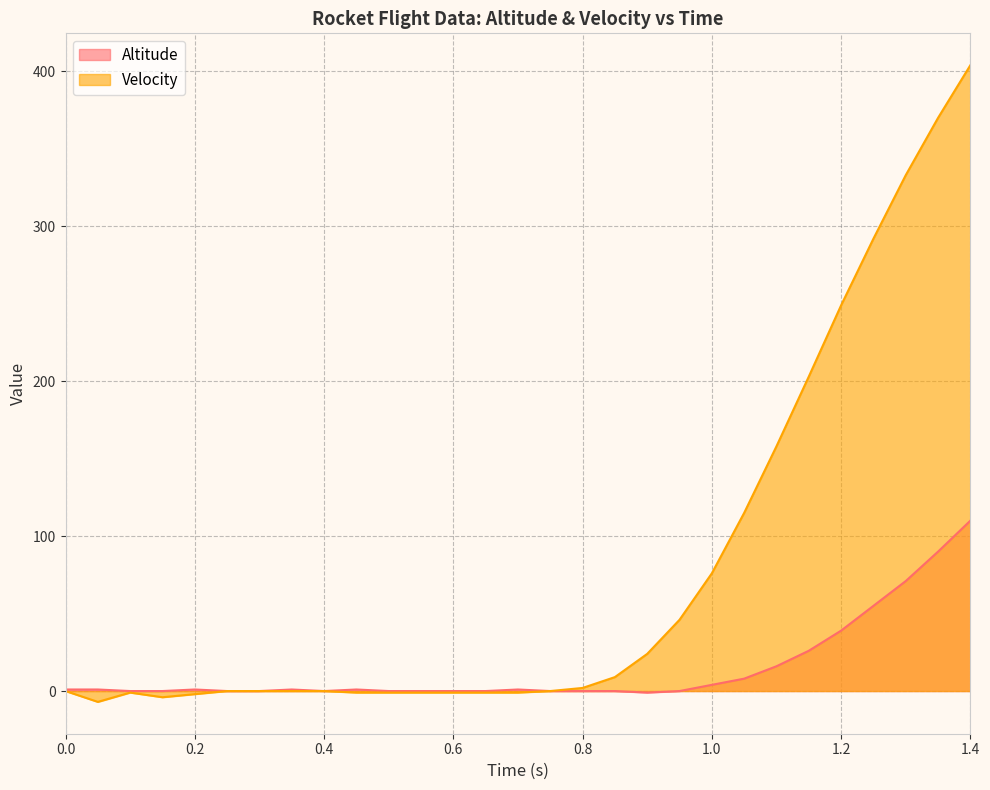

Which series has the largest total across all categories?

Velocity